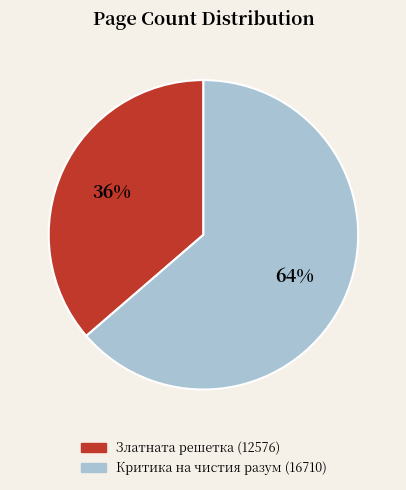

To the nearest percent, what is the average slice percentage?

50%